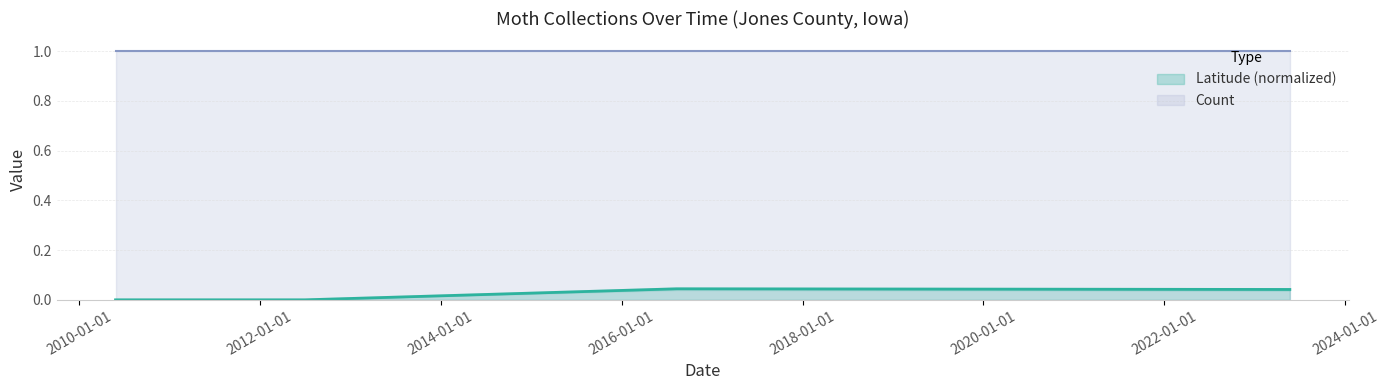

True or false: the data has more than 1 interior local peaks.

False